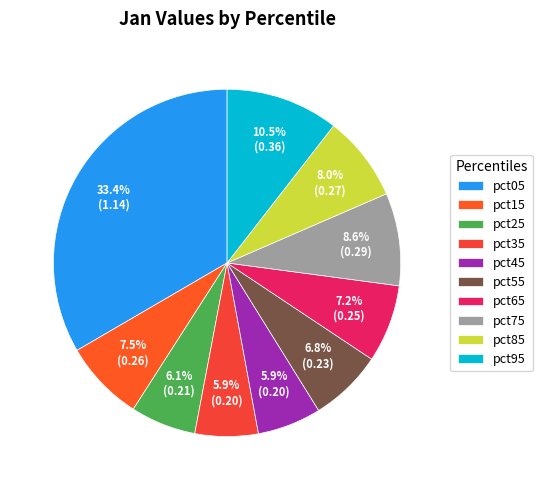

To the nearest percent, what portion does pct75 represent?

9%